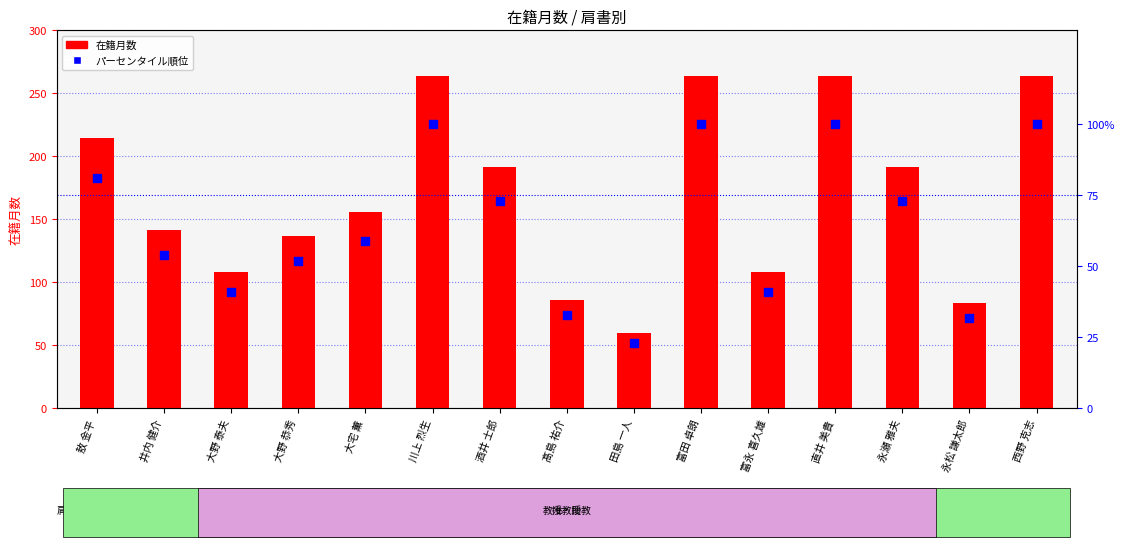

Which series reaches the maximum Y coordinate?

在籍月数